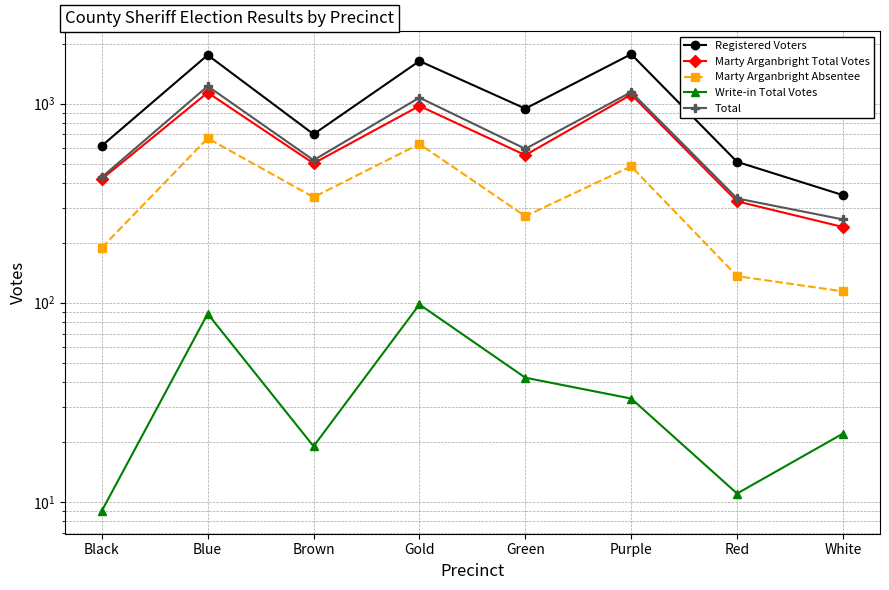

True or false: Marty Arganbright Total Votes has more than 0 points higher than both neighbors.

True